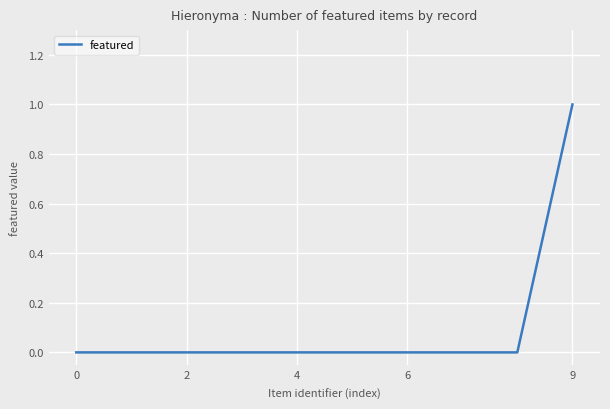

How many lines are shown in the chart?

1